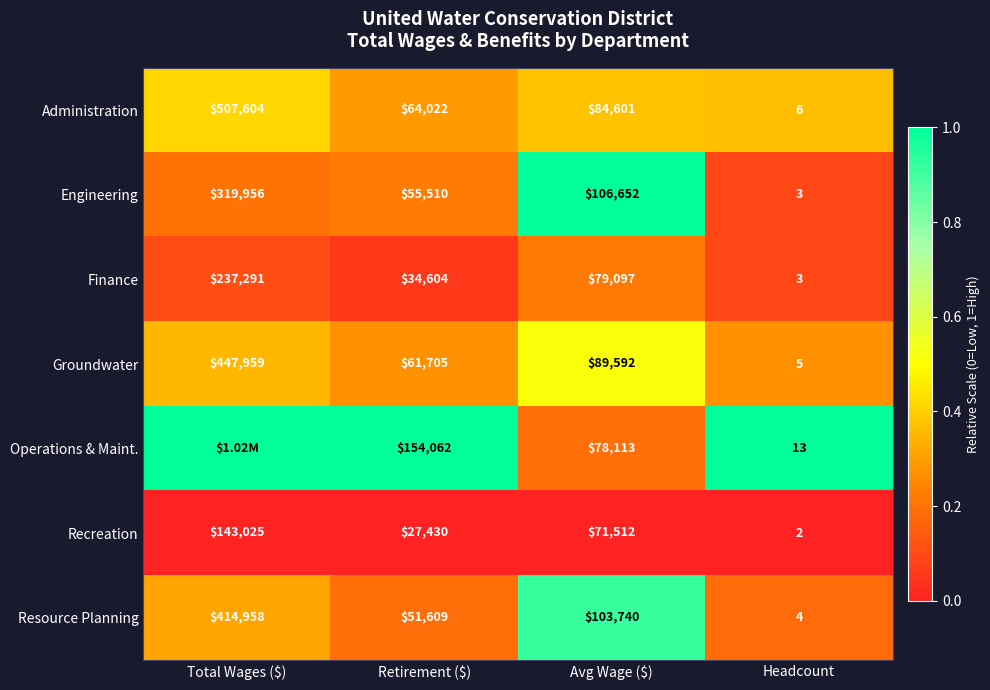

At which category does the chart reach its peak across all series?

Avg Wage ($)